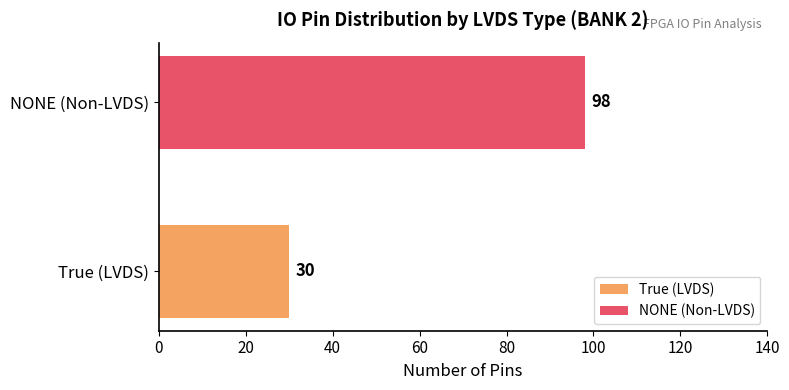

Reading bottom to top, list all the values displayed in this chart.

True (LVDS)=30	NONE (Non-LVDS)=98